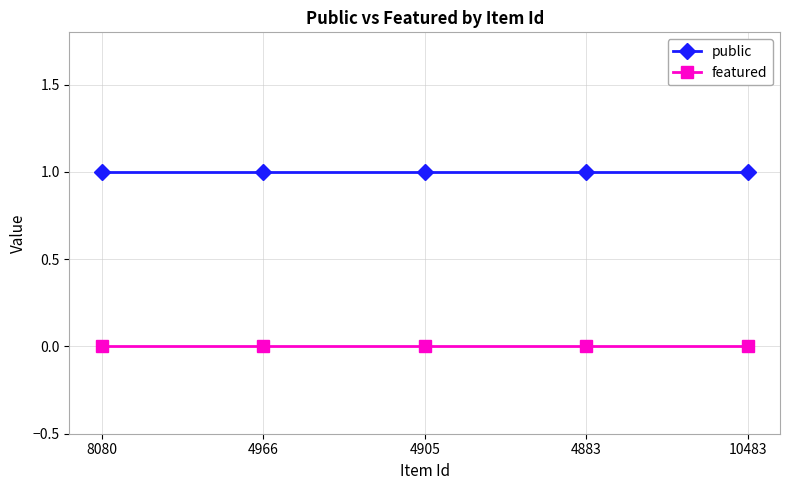

Which series has the largest total across all categories?

public